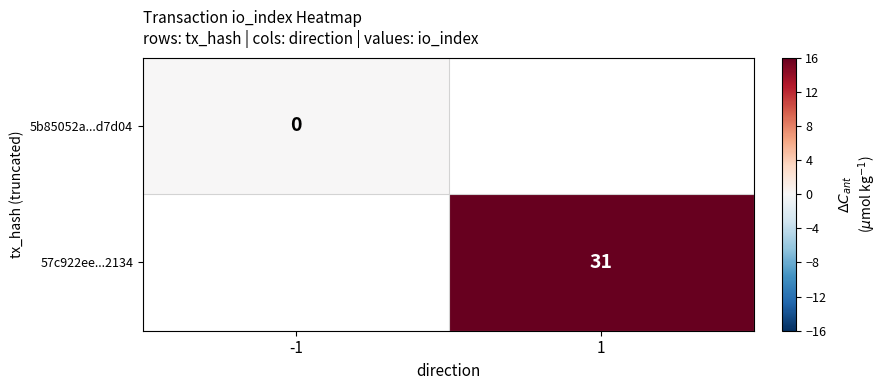

Is it true that 57c922ee...2134 equals 15 at 1?

False